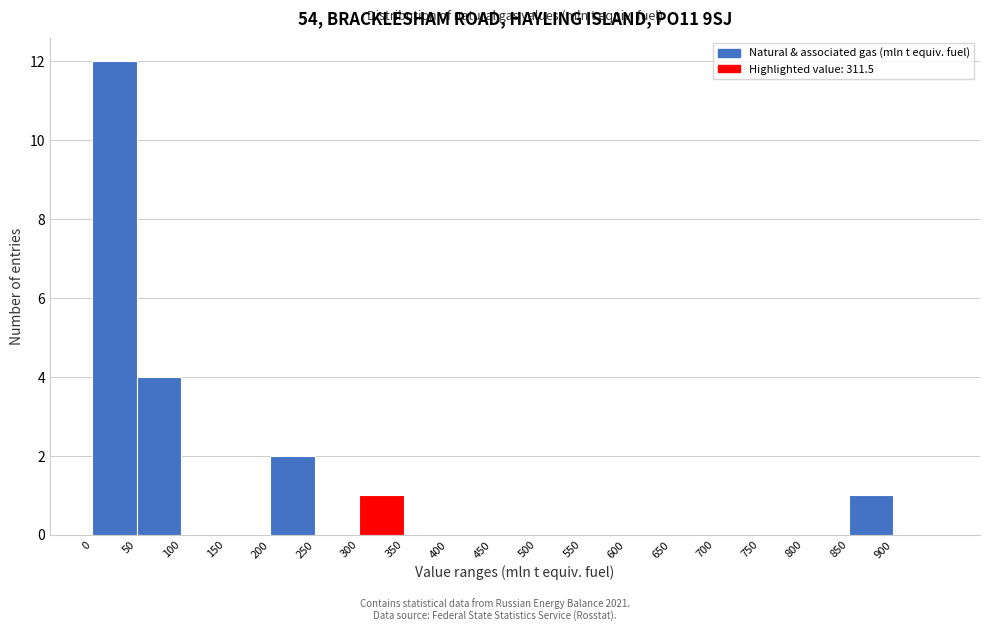

Which range on the x-axis has the tallest bar?

0 to 50